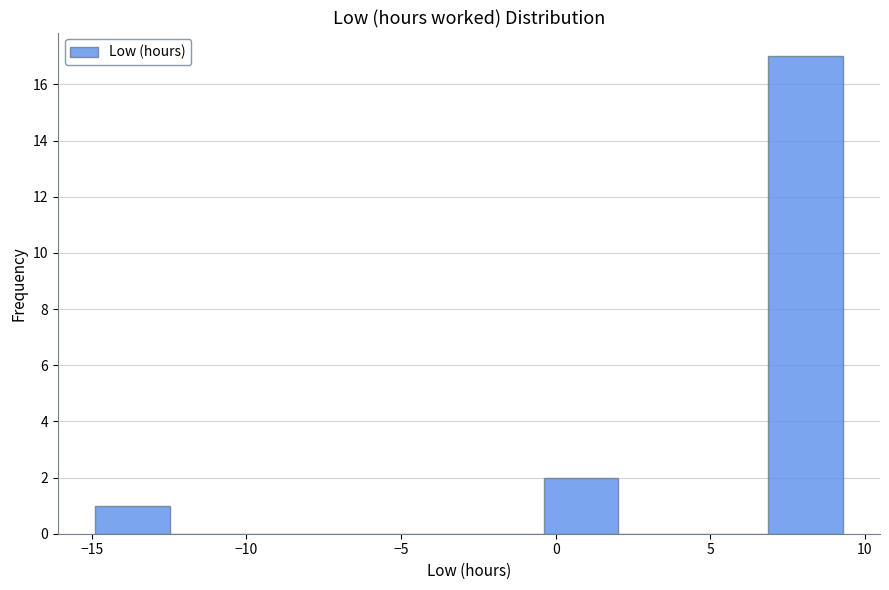

How tall is the bar that spans -15.0 to -12.5 on the x-axis? Neither the bar edges nor the heights are printed on the chart, so give them approximately, as read against the axes.

1